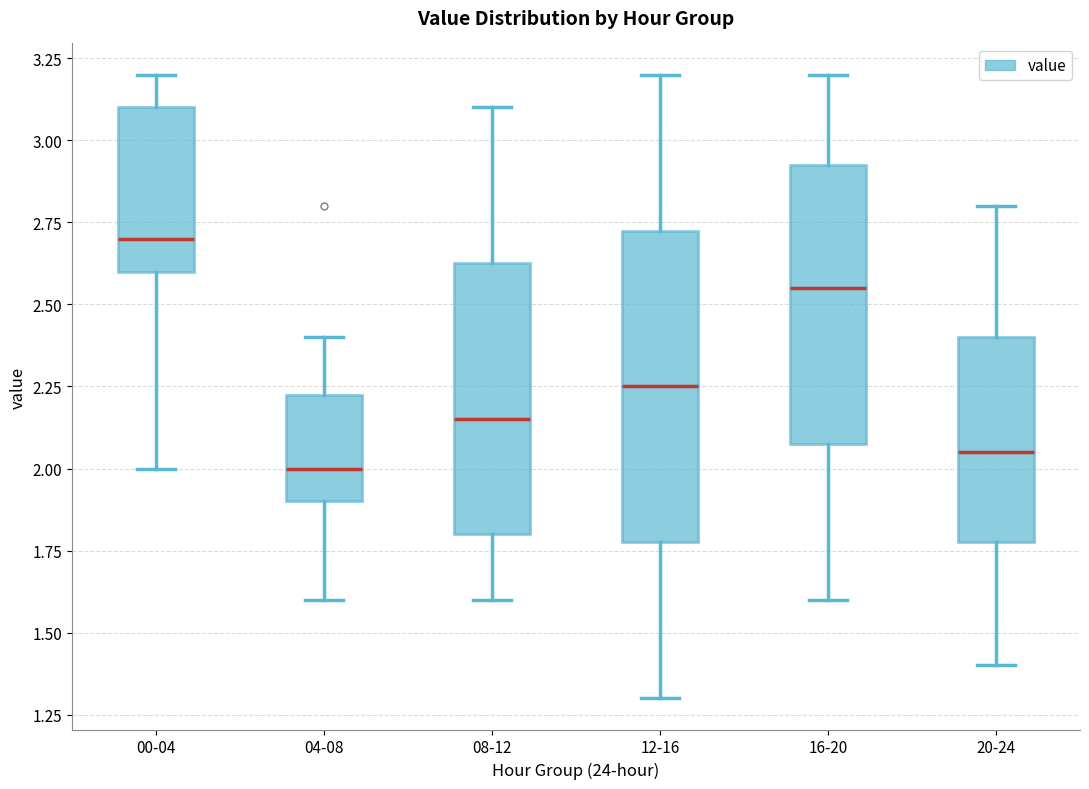

Where does the median line of the box for 00-04 sit on the y-axis? The values are not printed on the chart, so give them approximately, as read against the axis.

2.70